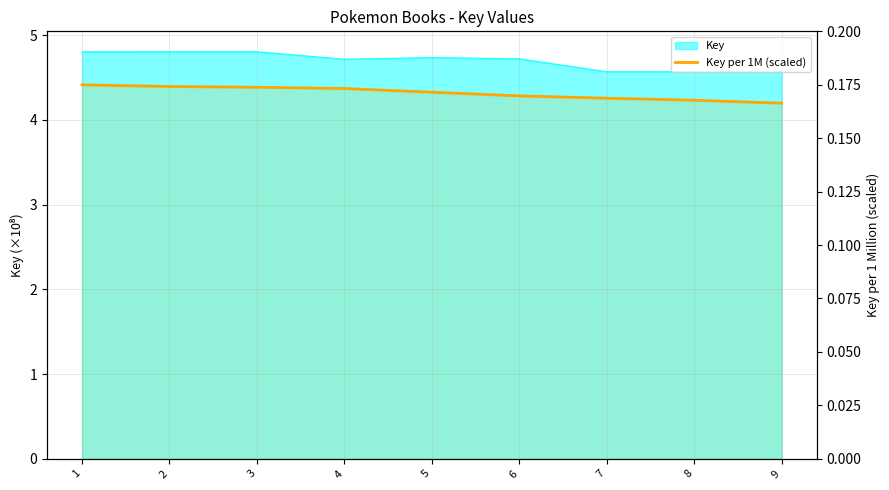

The chart shows a value of 0.2 at 8. True or false?

True